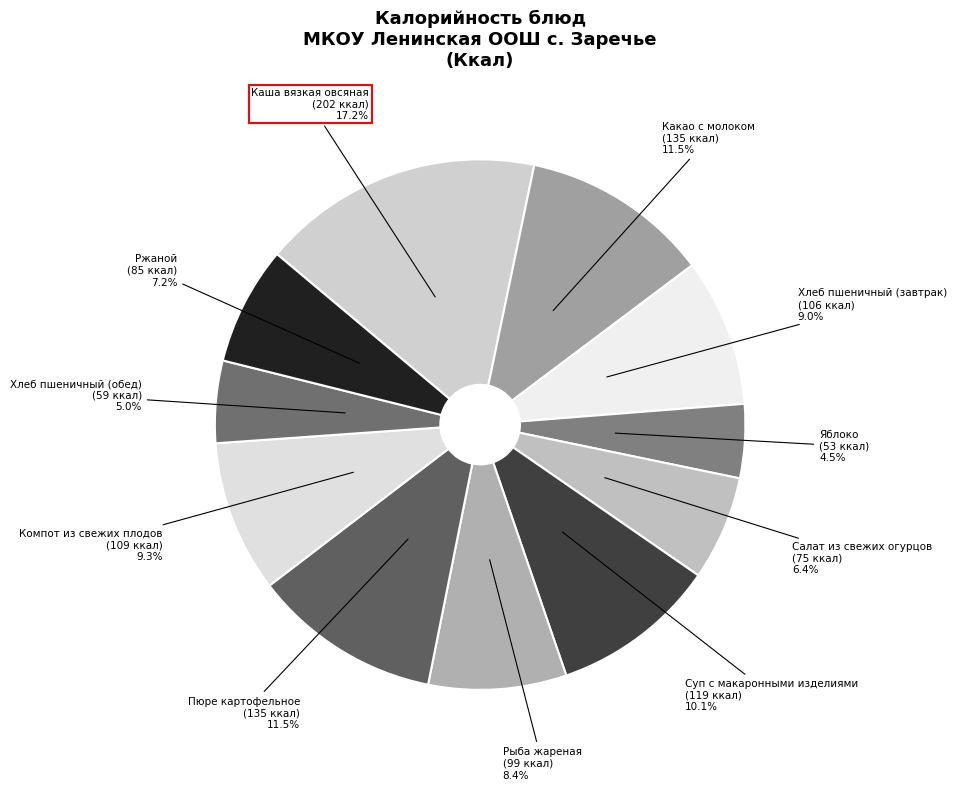

Does Салат из свежих огурцов represent more than half of the total?

No